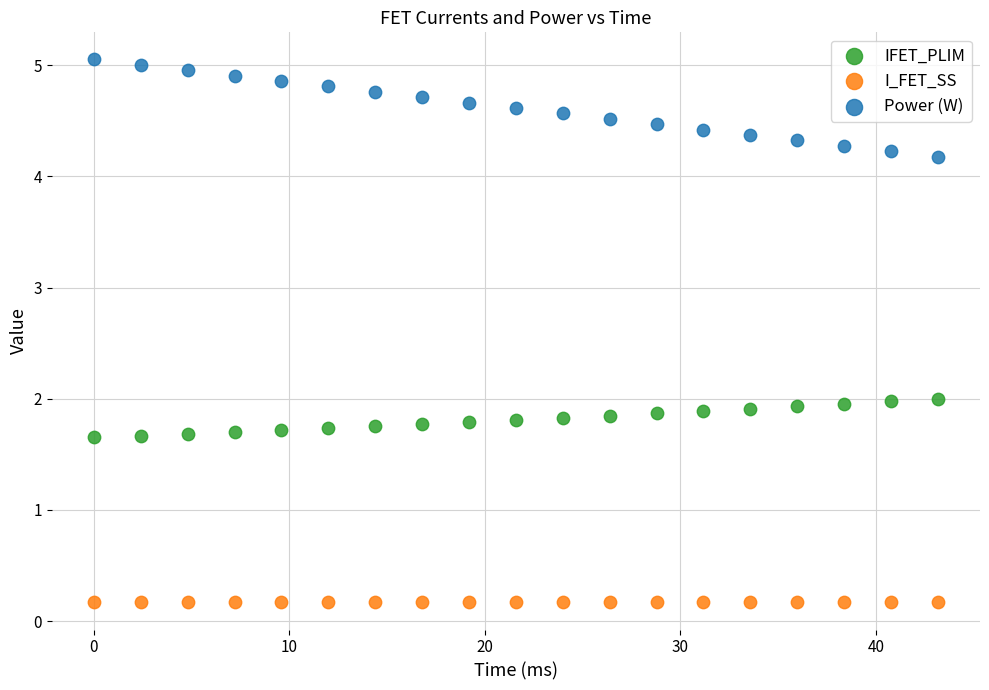

Which series contains the lowest Y value?

I_FET_SS